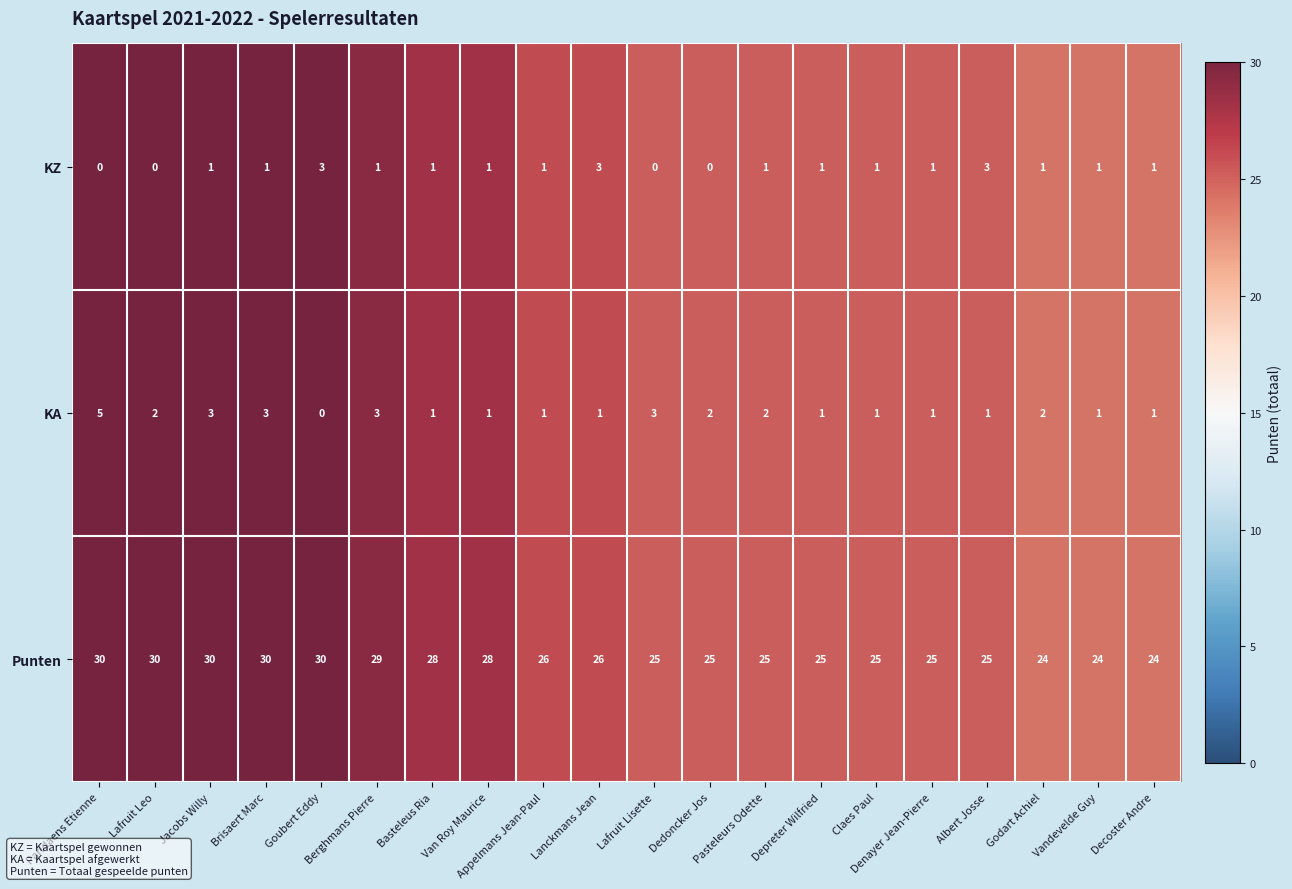

Which series has the widest spread of values?

Punten